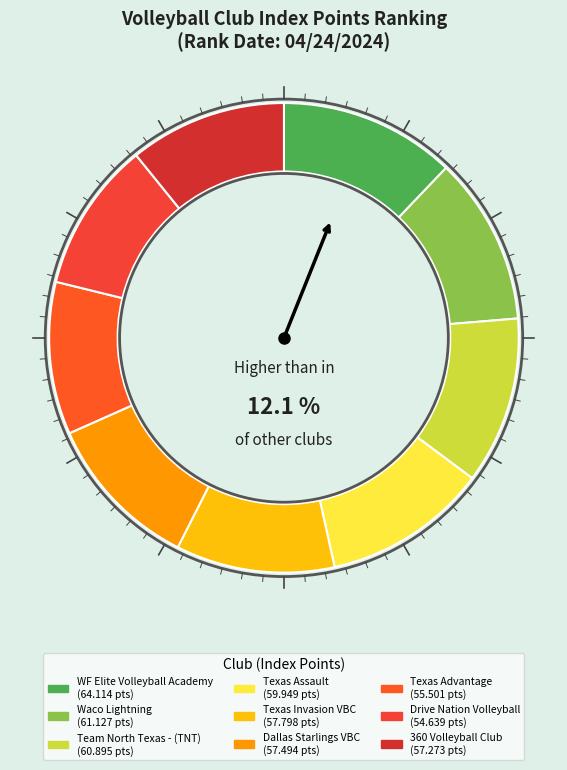

True or false: Waco Lightning accounts for 12% of the total.

True